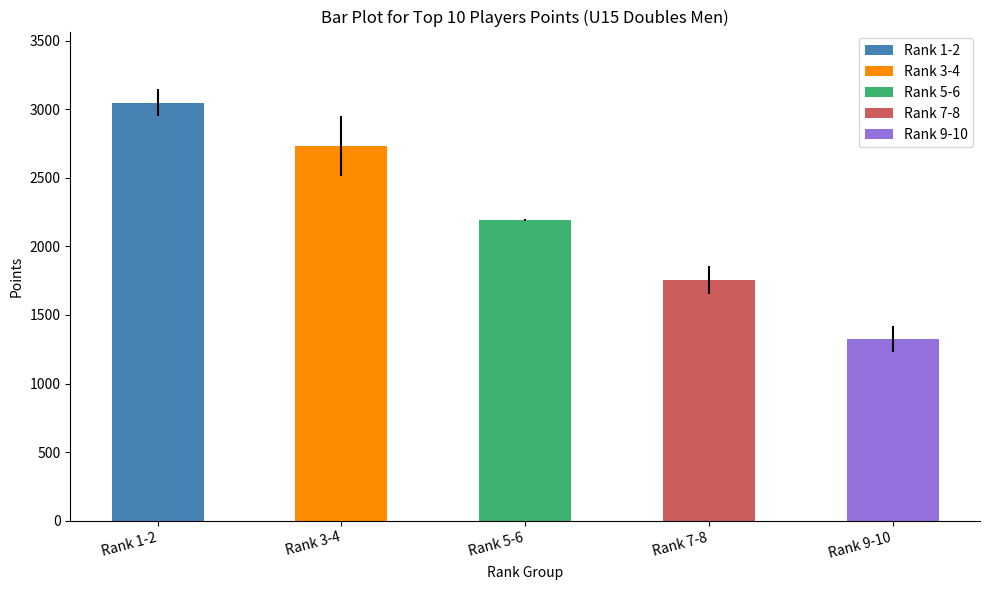

List the labels in order of value, largest first.

Rank 1-2, Rank 3-4, Rank 5-6, Rank 7-8, Rank 9-10